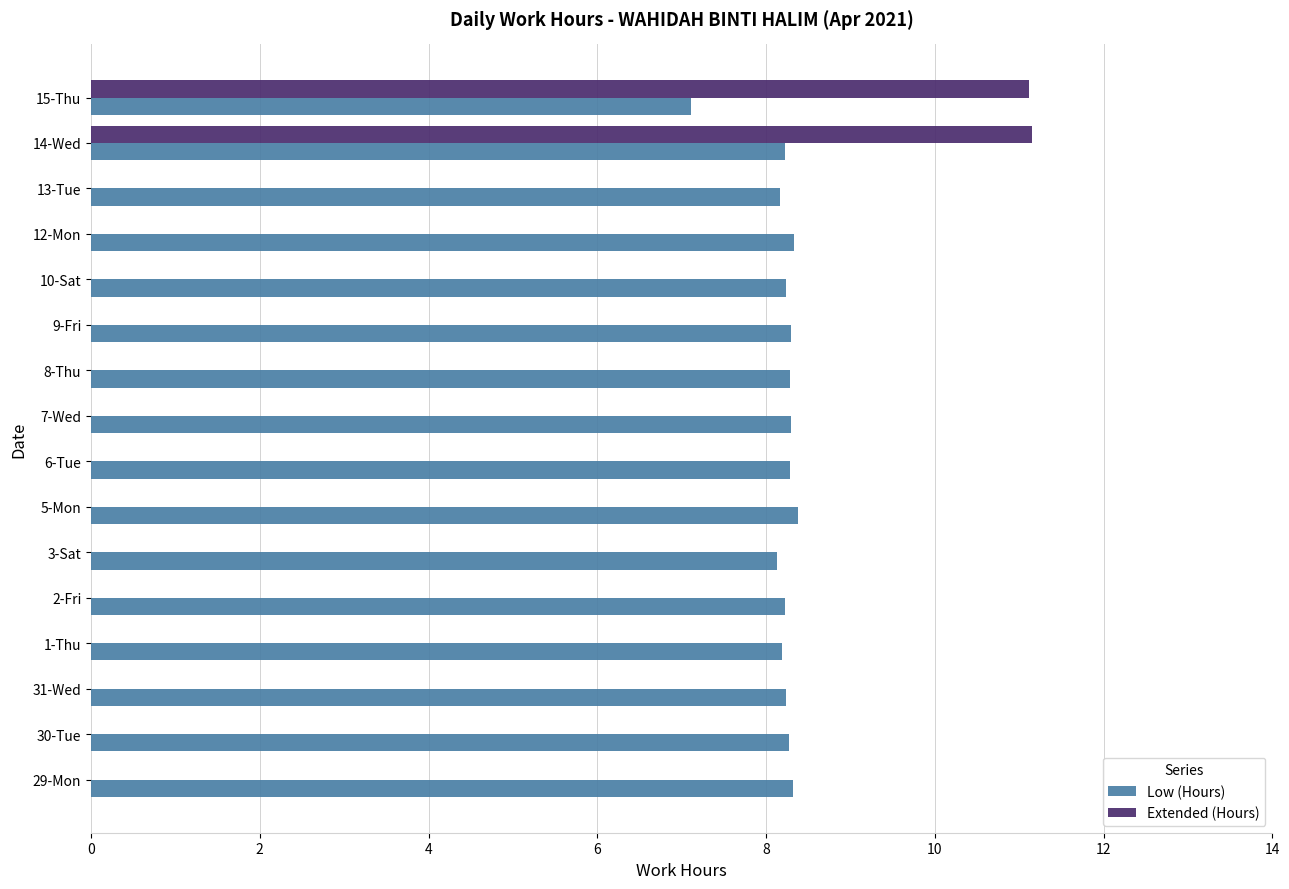

What is the greatest value displayed?

11.2